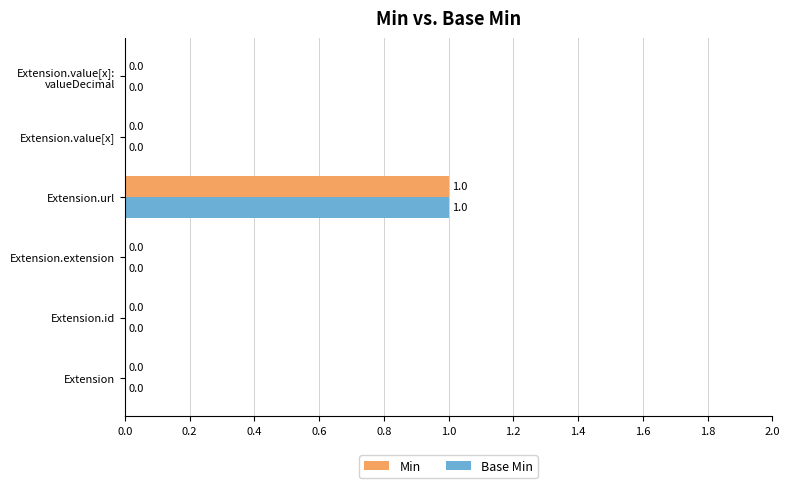

How many values in Base Min are above zero?

1